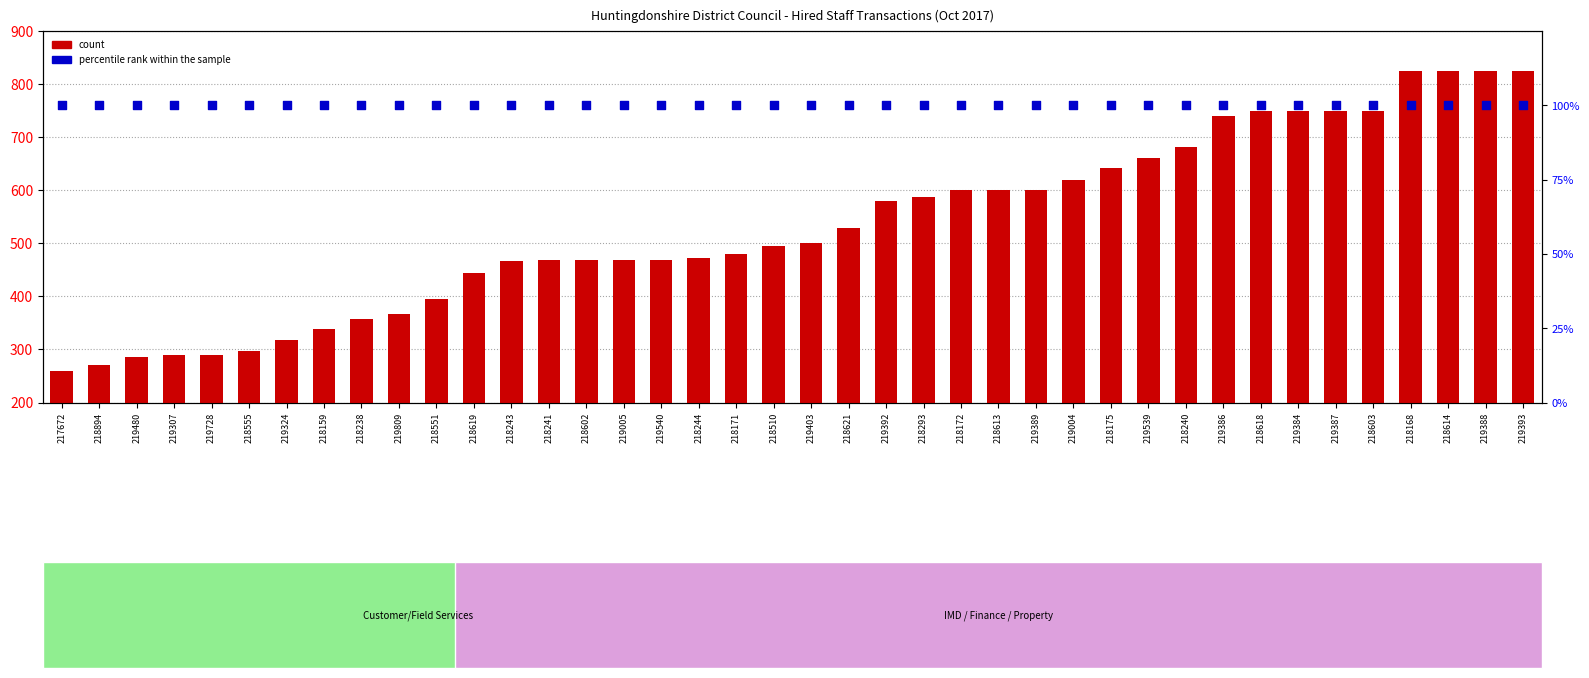

What are all the series names shown in the legend?

count, percentile rank within the sample